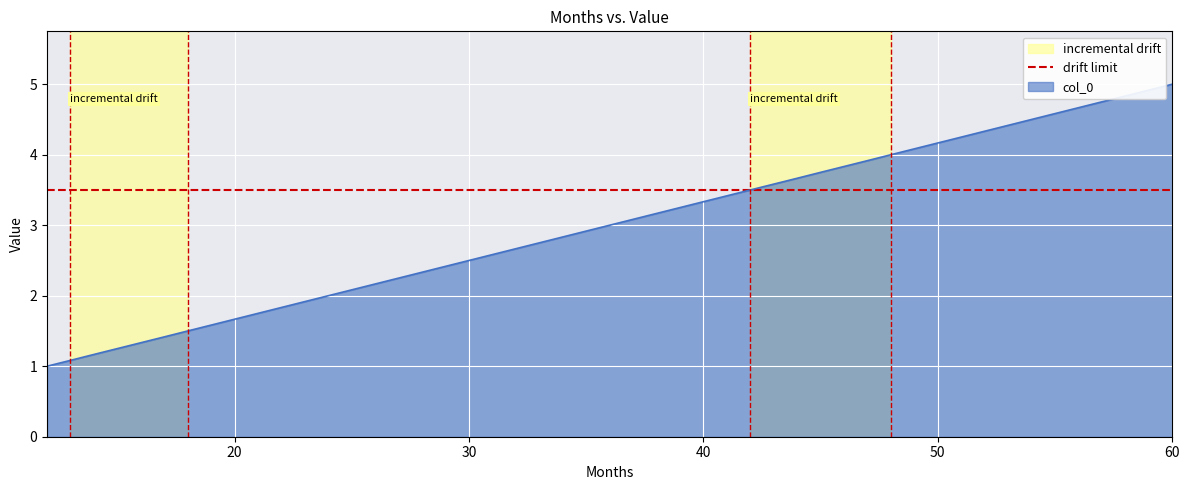

Which category has the highest value in the col_0 series?

60